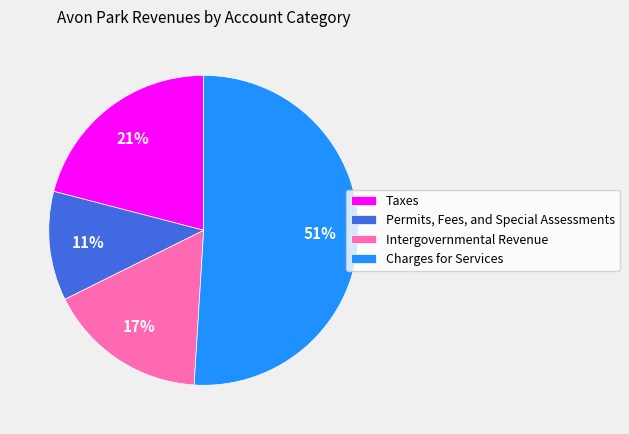

To the nearest percent, what is the average slice percentage?

25%